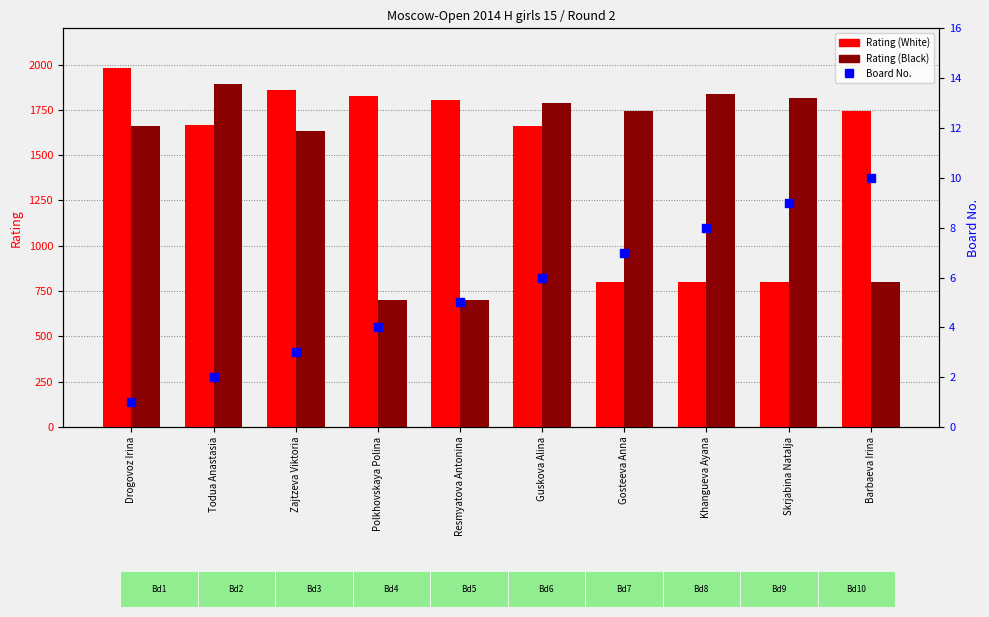

At which category is the sum across all series the highest?

Drogovoz Irina